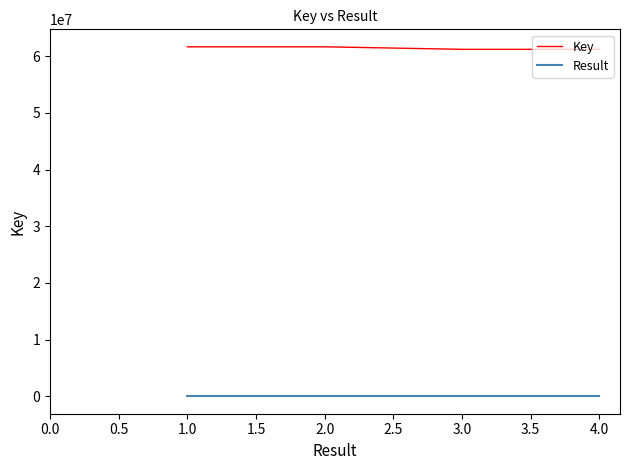

Which series has the largest total across all categories?

Key